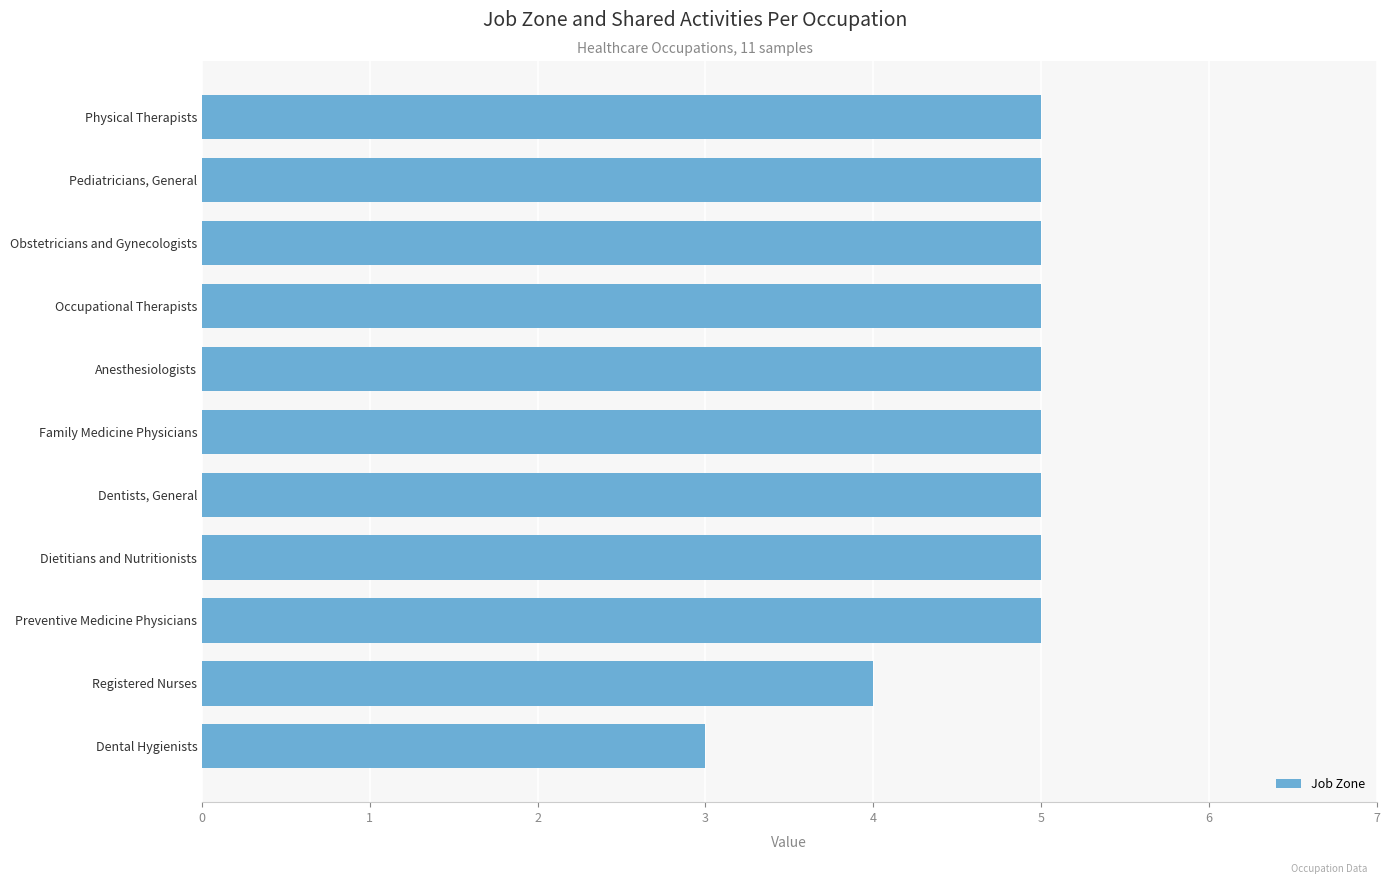

Between Pediatricians, General and Dental Hygienists, which is larger?

Pediatricians, General